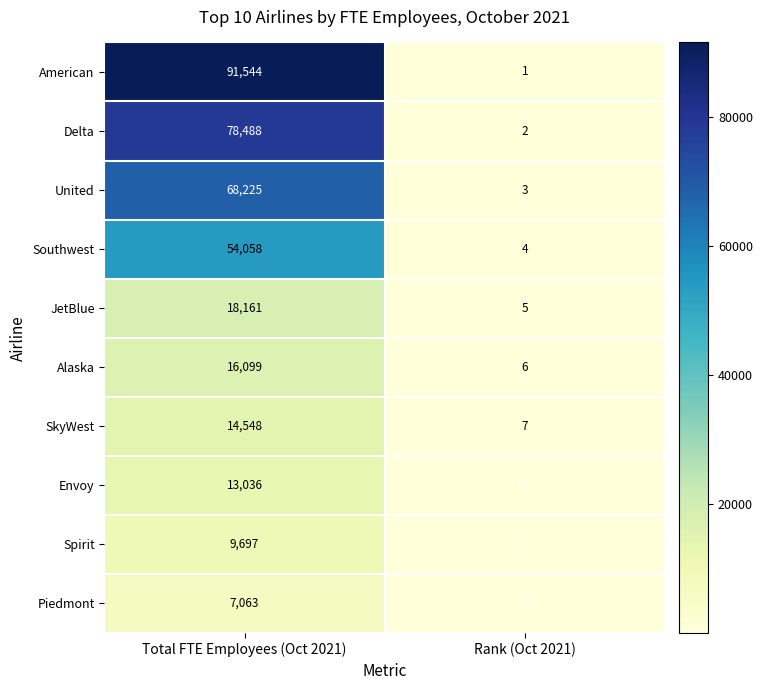

Reading left to right, extract all data points from this chart.

American: Total FTE Employees (Oct 2021)=91544	Rank (Oct 2021)=1
Delta: Total FTE Employees (Oct 2021)=78488	Rank (Oct 2021)=2
United: Total FTE Employees (Oct 2021)=68225	Rank (Oct 2021)=3
Southwest: Total FTE Employees (Oct 2021)=54058	Rank (Oct 2021)=4
JetBlue: Total FTE Employees (Oct 2021)=18161	Rank (Oct 2021)=5
Alaska: Total FTE Employees (Oct 2021)=16099	Rank (Oct 2021)=6
SkyWest: Total FTE Employees (Oct 2021)=14548	Rank (Oct 2021)=7
Envoy: Total FTE Employees (Oct 2021)=13036	Rank (Oct 2021)=8
Spirit: Total FTE Employees (Oct 2021)=9697	Rank (Oct 2021)=9
Piedmont: Total FTE Employees (Oct 2021)=7063	Rank (Oct 2021)=10